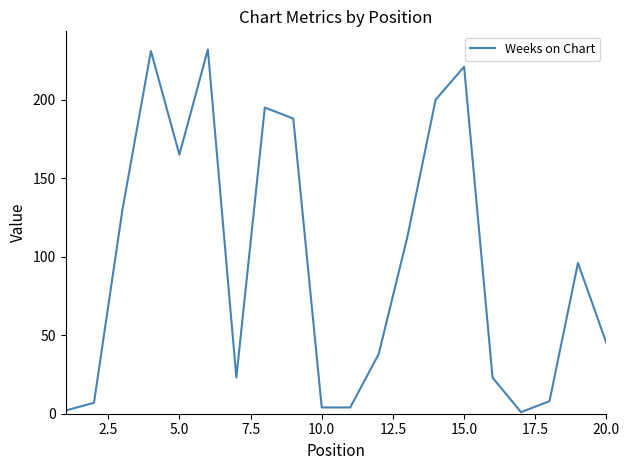

What is the difference between the maximum and minimum values?

231